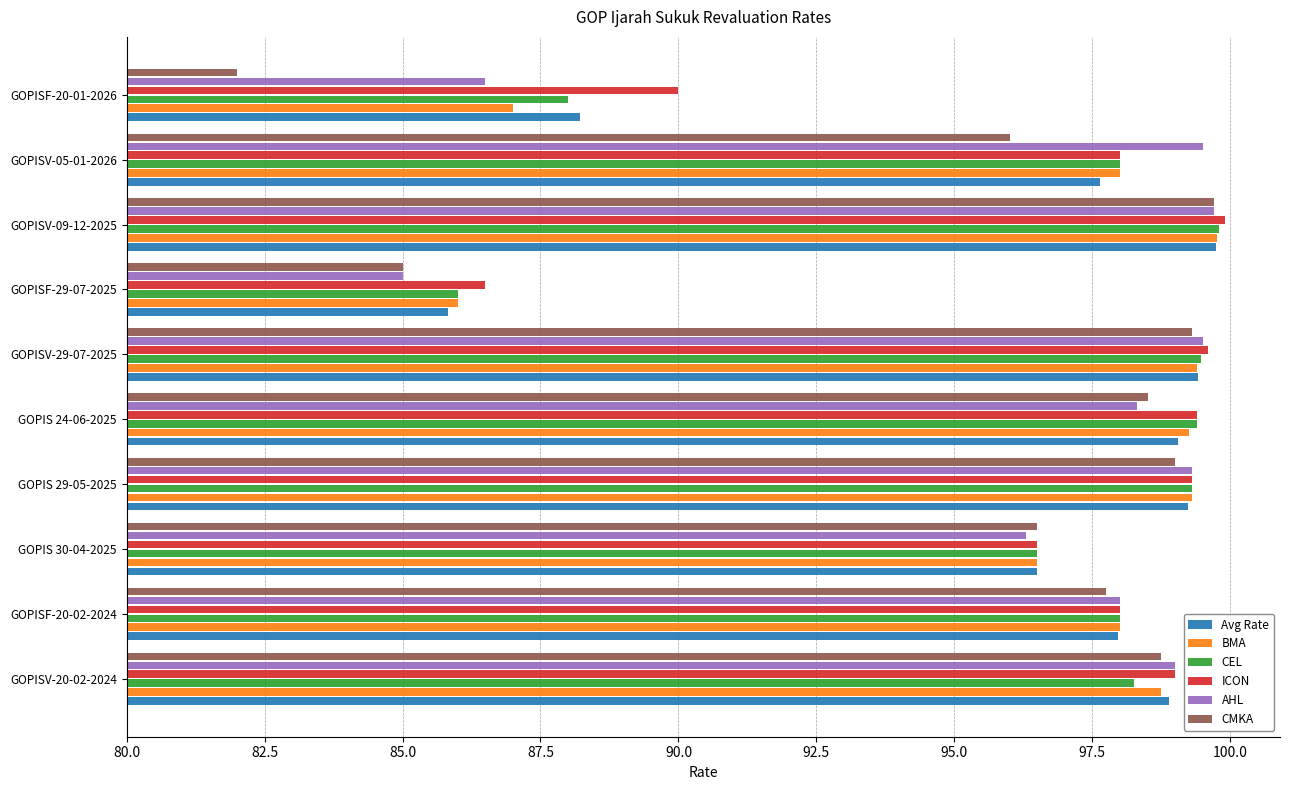

Is it true that CEL equals 99.4 at GOPIS 24-06-2025?

True